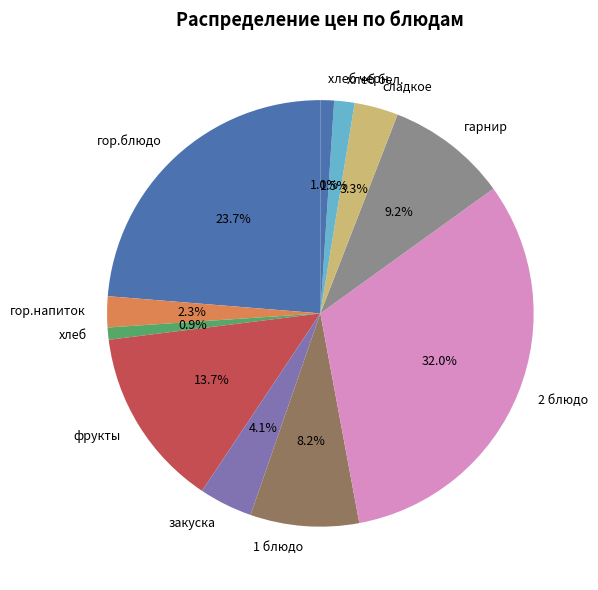

Is there a majority slice in this chart?

No